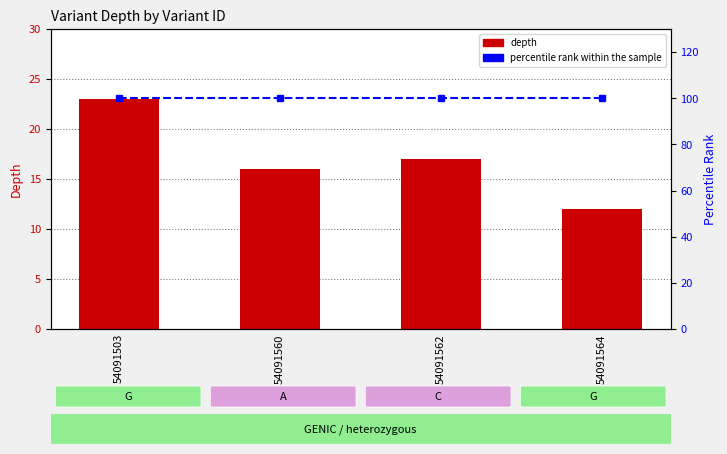

What is the value of the percentile rank within the sample bar at the 4th from the left?

100